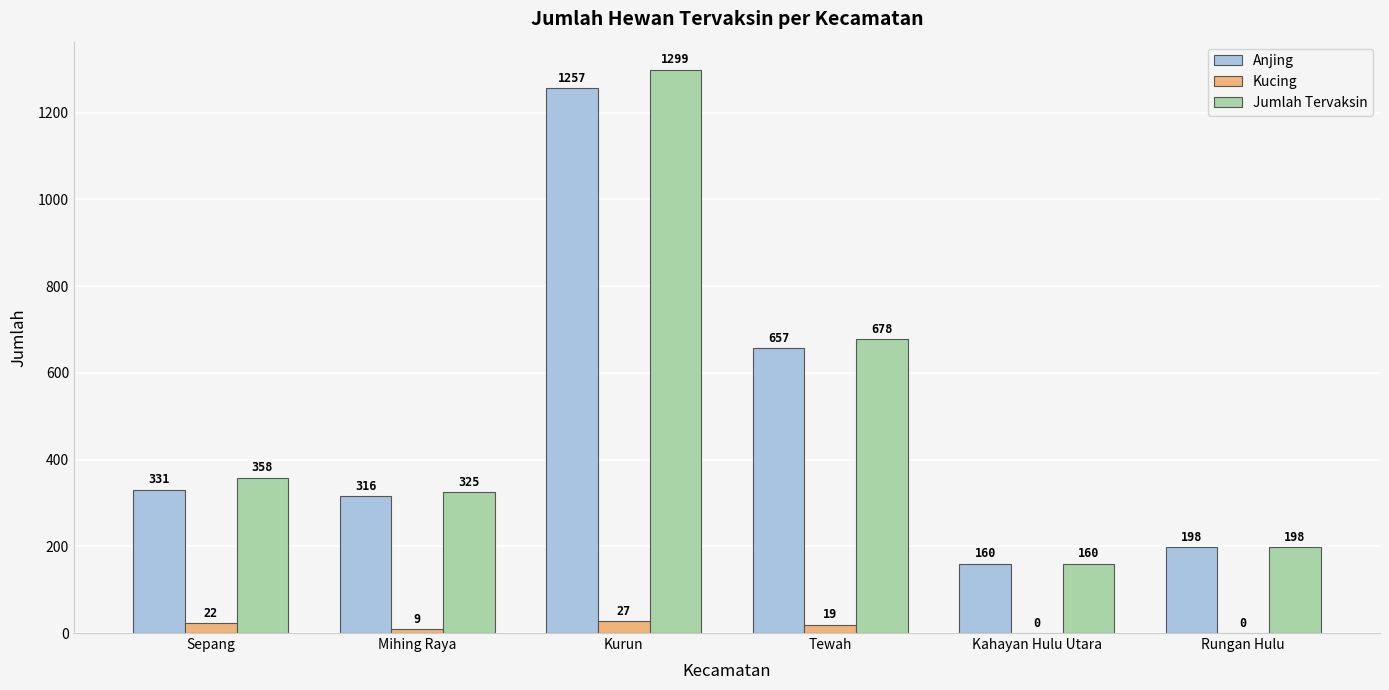

Is the value of Jumlah Tervaksin at Mihing Raya greater than the value of Anjing at Sepang?

No